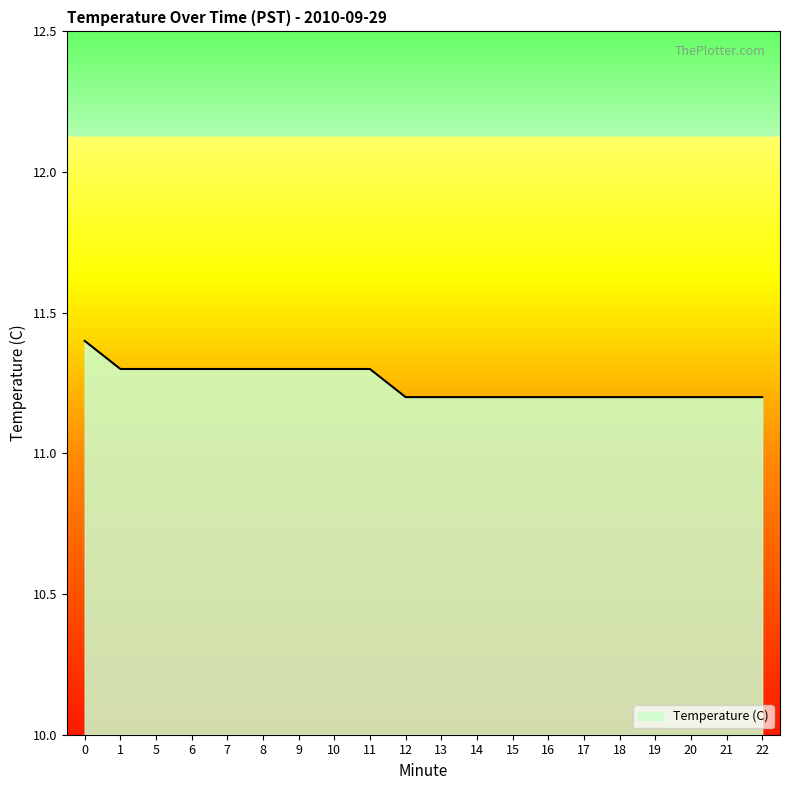

Reading right to left, what are all the values shown in this chart?

22=11.2	21=11.2	20=11.2	19=11.2	18=11.2	17=11.2	16=11.2	15=11.2	14=11.2	13=11.2	12=11.2	11=11.3	10=11.3	9=11.3	8=11.3	7=11.3	6=11.3	5=11.3	1=11.3	0=11.4